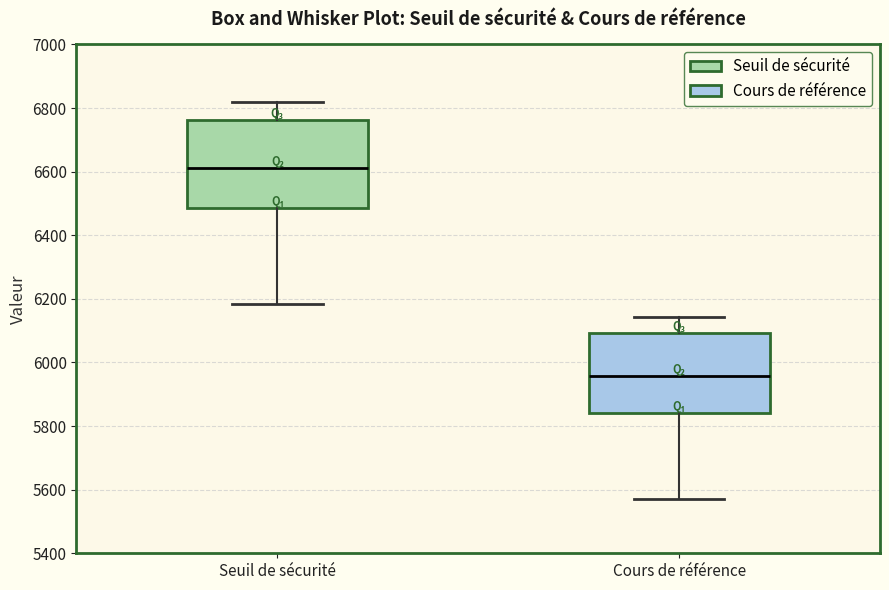

Where does the lower whisker of the box for Seuil de sécurité end on the y-axis? The values are not printed on the chart, so give them approximately, as read against the axis.

6180